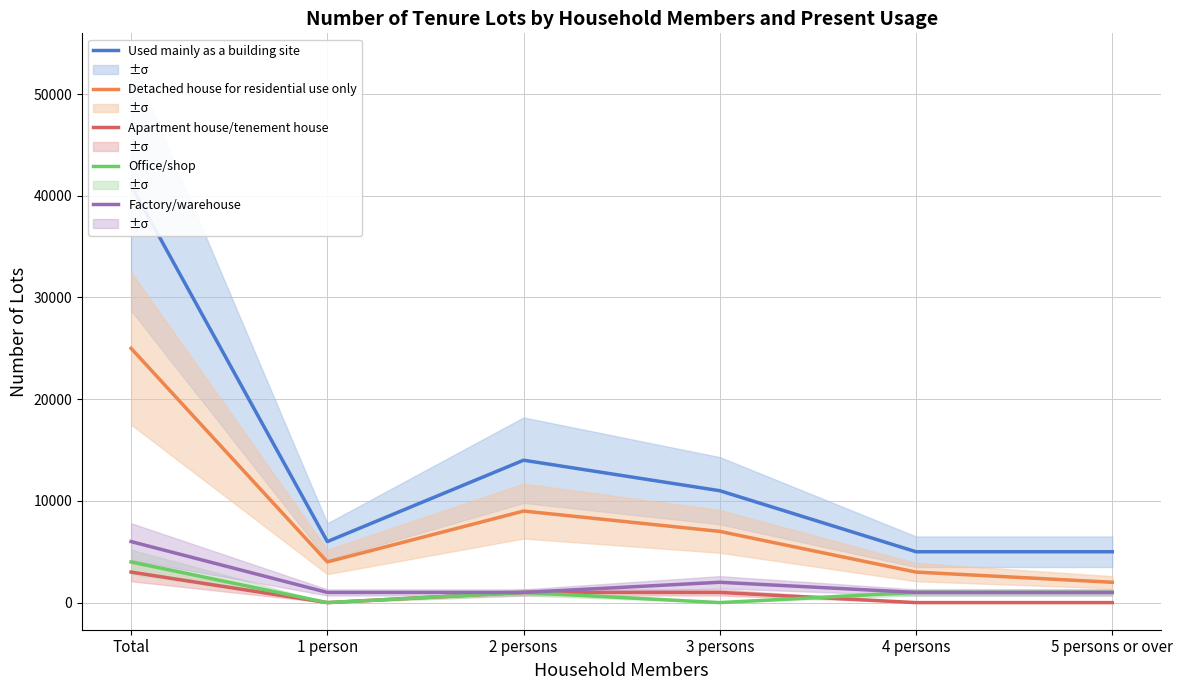

Reading right to left, list all the values displayed in this chart.

Used mainly as a building site: 5000	5000	11000	14000	6000	41000
Detached house for residential use only: 2000	3000	7000	9000	4000	25000
Apartment house/tenement house: 0	0	1000	1000	0	3000
Office/shop: 1000	1000	0	1000	0	4000
Factory/warehouse: 1000	1000	2000	1000	1000	6000